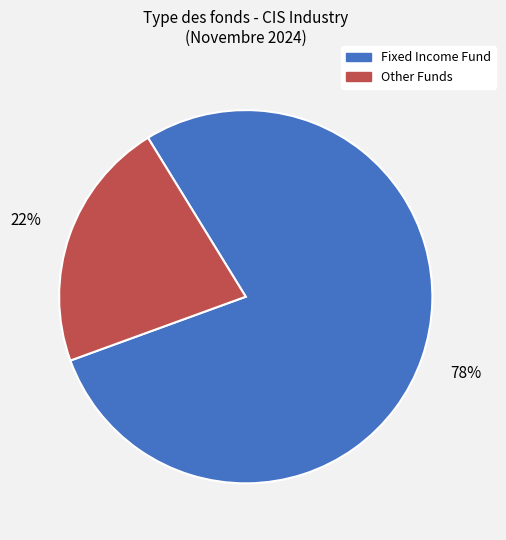

To the nearest percent, what is the average slice percentage?

50%